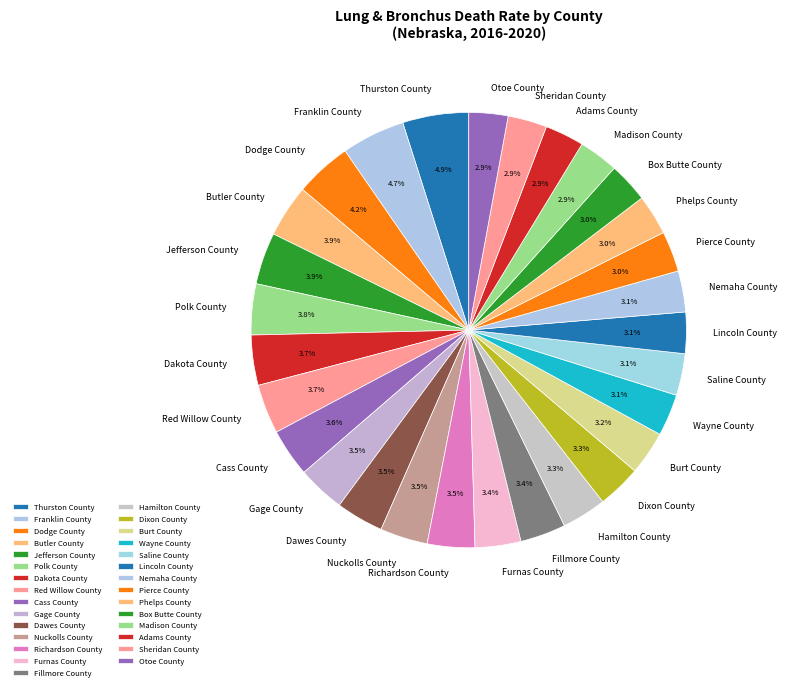

True or false: Phelps County accounts for 3% of the total.

True